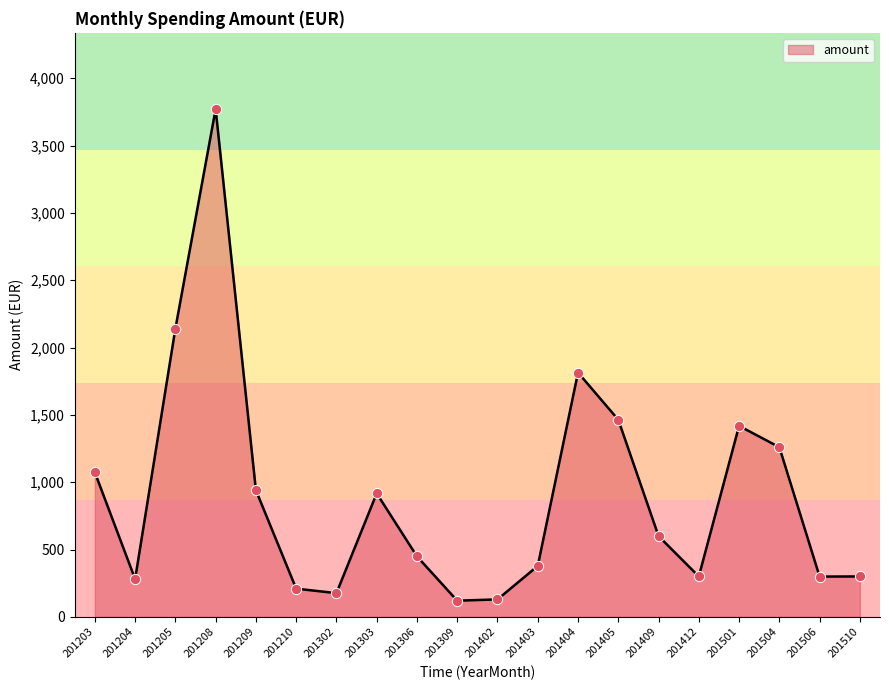

What is the ratio of the value at 201203 to the value at 201403?

2.8